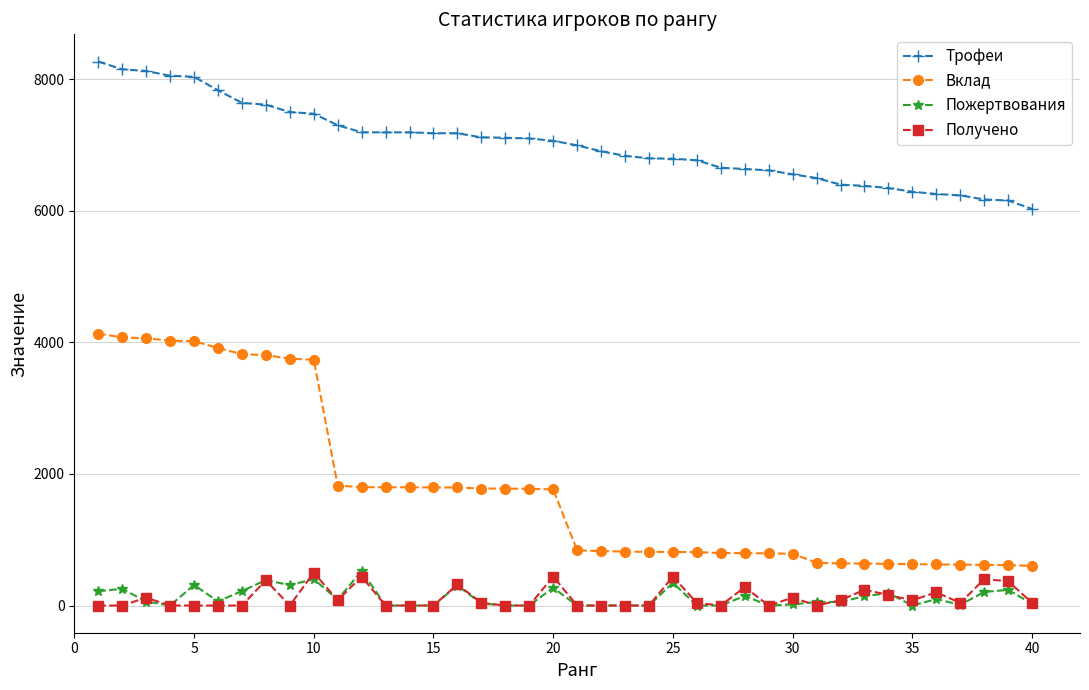

True or false: Пожертвования and Трофеи intersect in this chart.

False